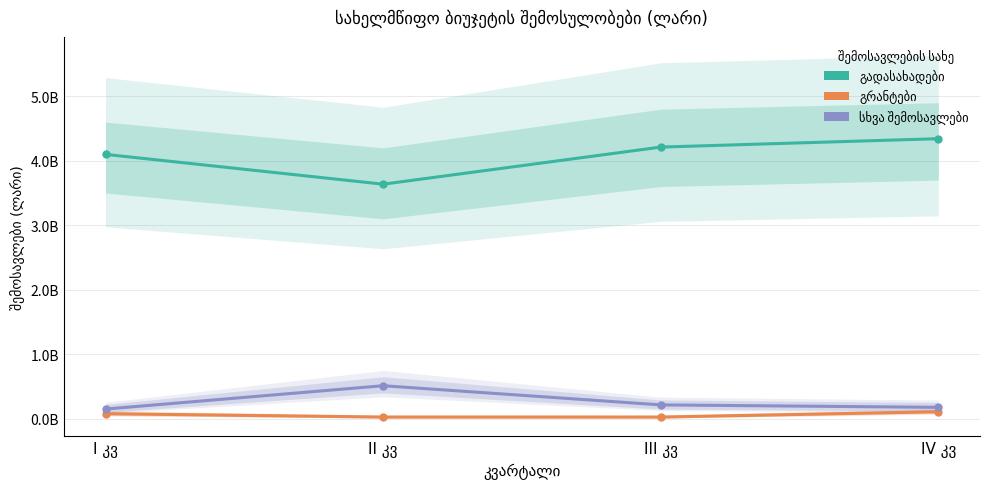

What value does the გრანტები series have at I კვ?

77385000